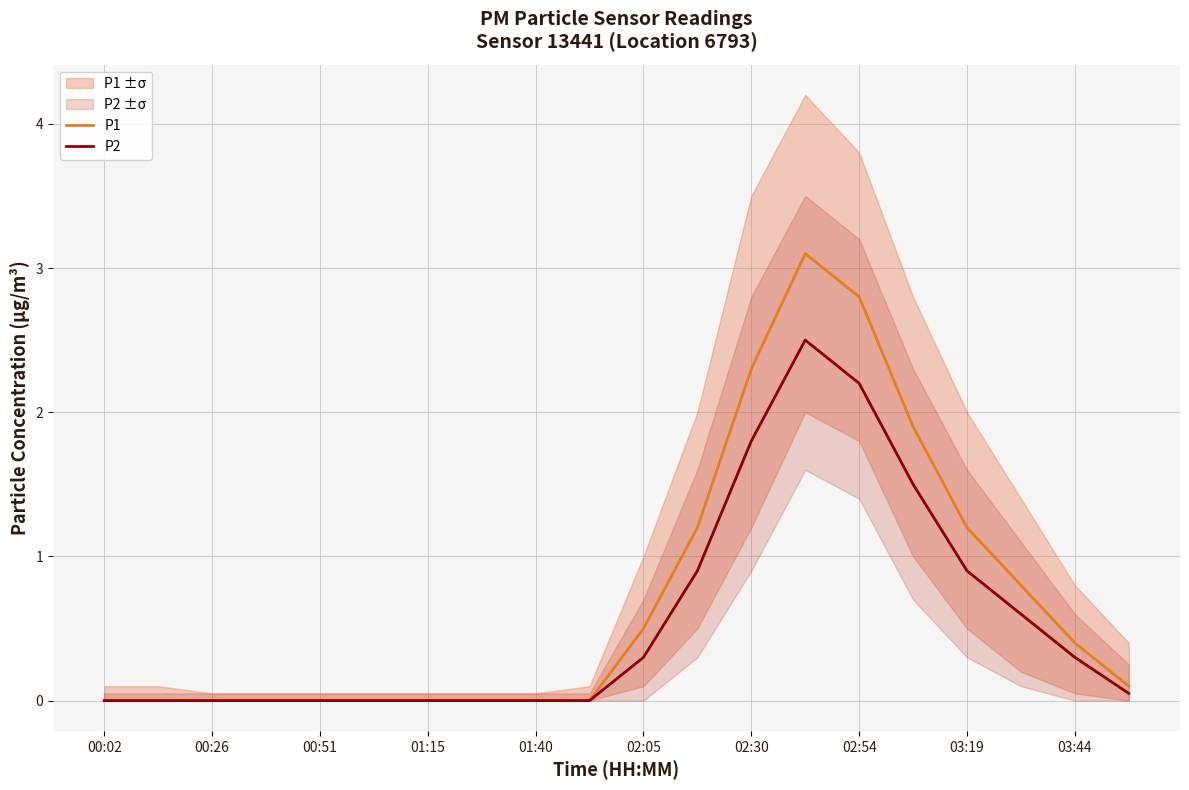

Read the P2 value at 02:05.

0.3